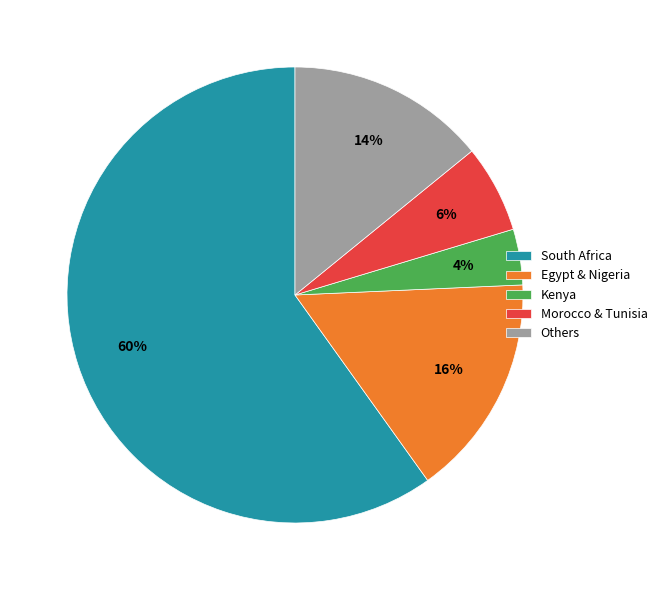

To the nearest percent, what is the difference between the largest and smallest slice percentages?

56%